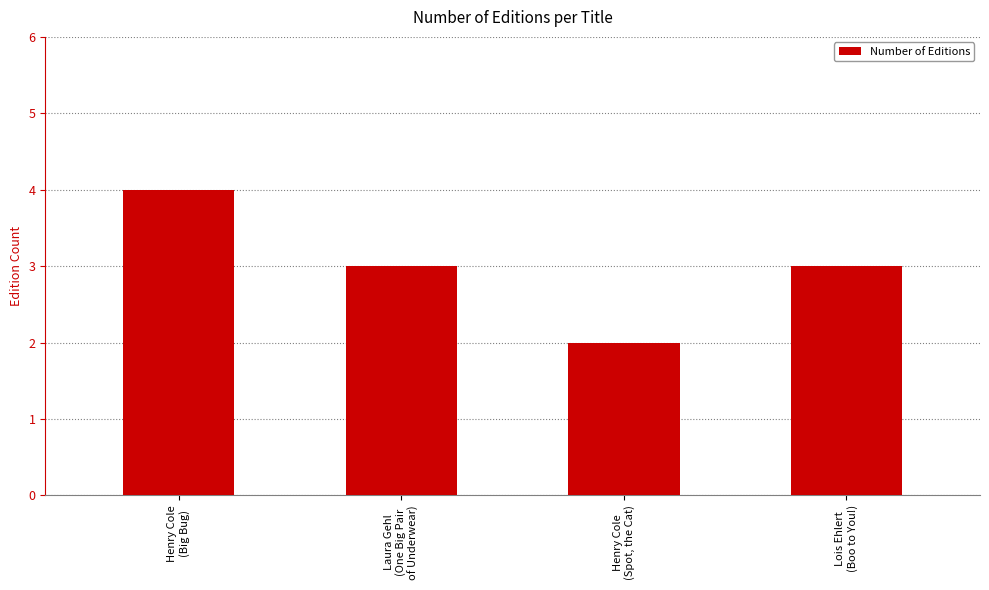

What is the value of the 1st bar from the left?

4